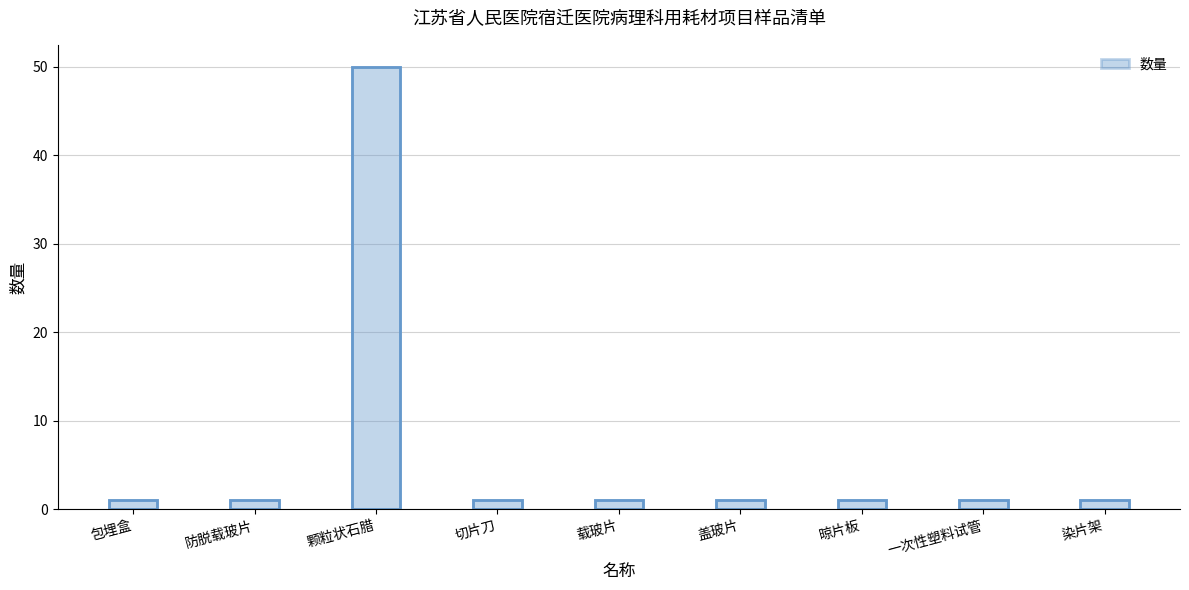

The chart shows a value of 1 at 盖玻片. True or false?

False